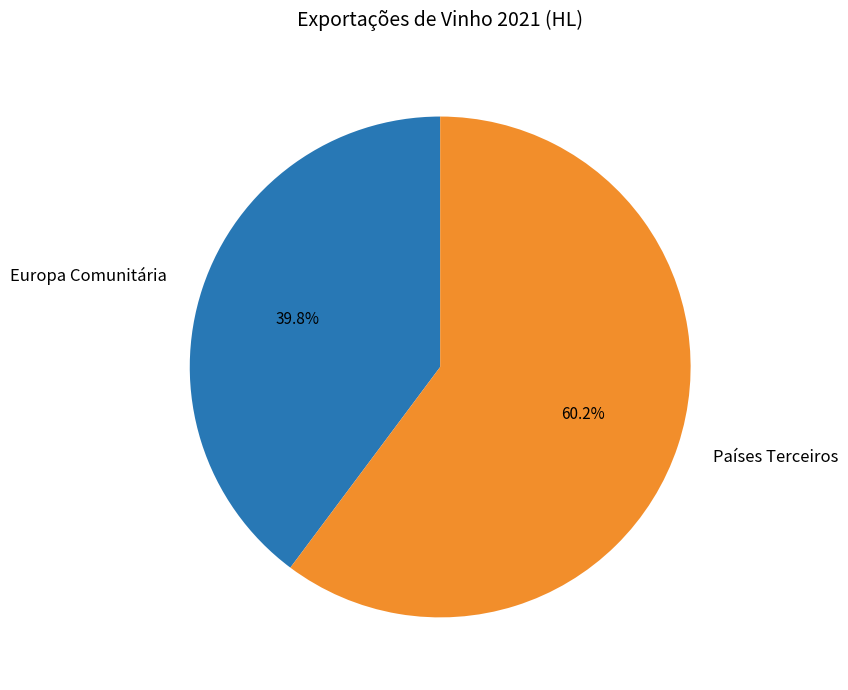

Combined, what portion of the pie is Europa Comunitária and Países Terceiros?

100.0%